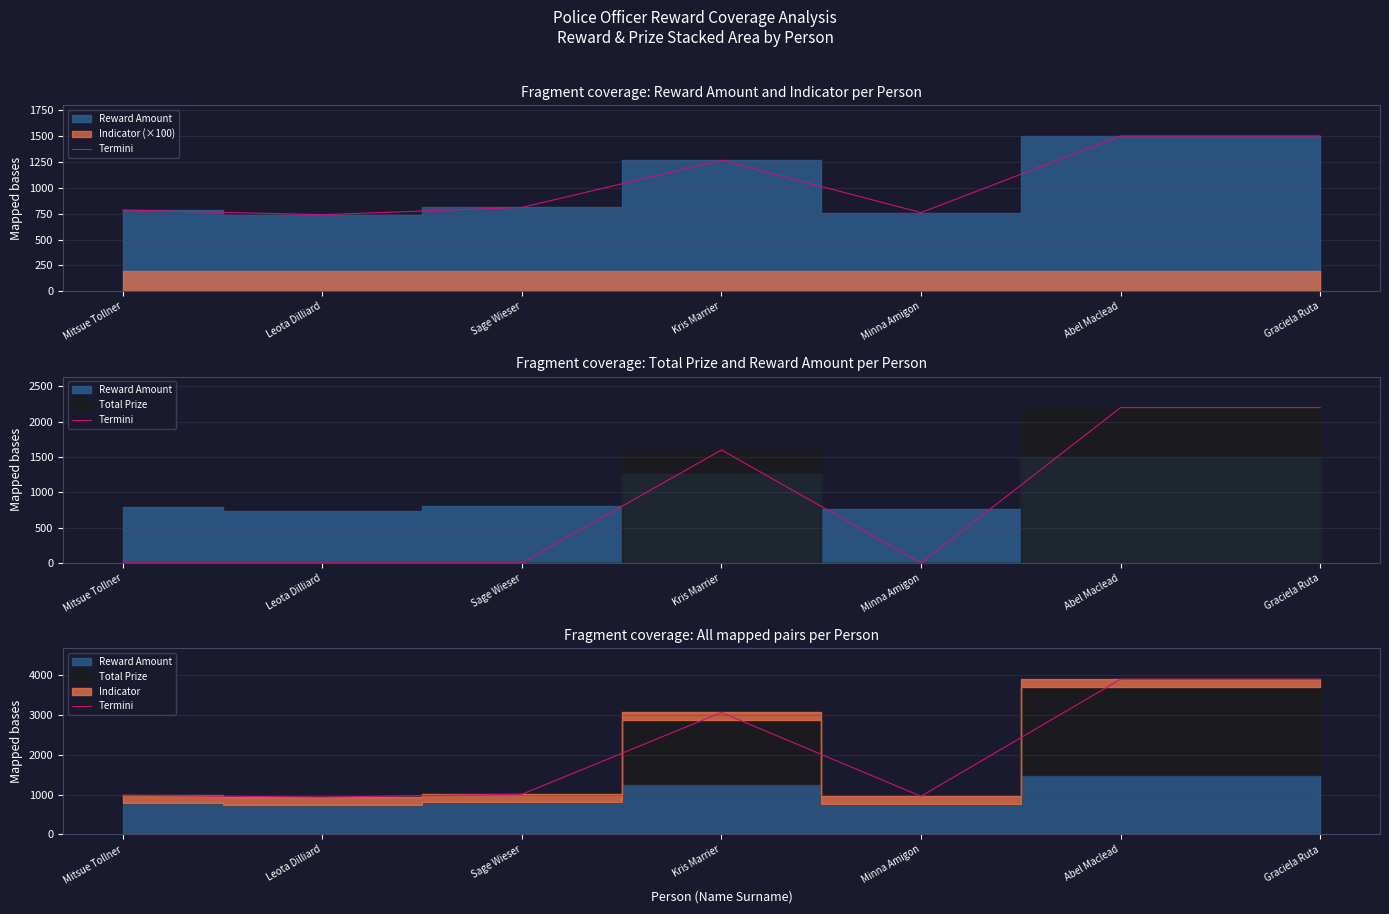

List the labels in order of value, largest first.

Abel Maclead, Graciela Ruta, Kris Marrier, Sage Wieser, Mitsue Tollner, Minna Amigon, Leota Dilliard